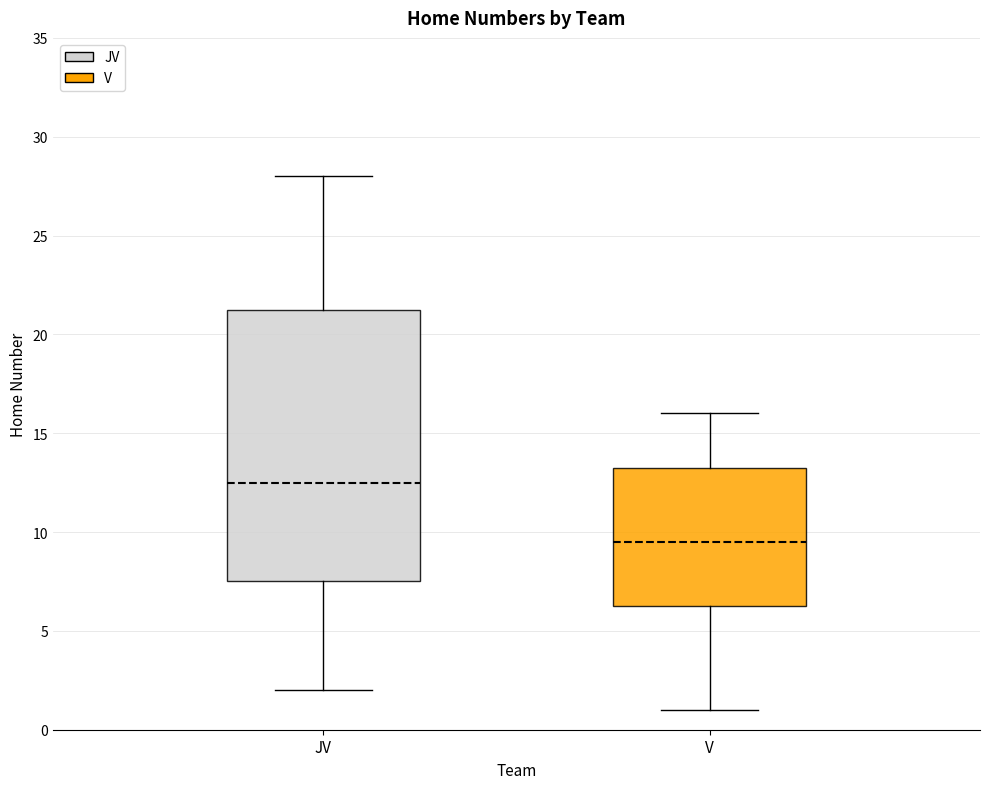

Reading left to right, transcribe this box plot: for each box, give where its median line is, the range the box spans, and where its two whiskers end, as read against the y-axis. The values are not printed on the chart, so give them approximately, as read against the axis.

JV: median 12.5, box 7.5 to 21.5, whiskers 2.0 to 28.0
V: median 9.5, box 6.5 to 13.5, whiskers 1.0 to 16.0